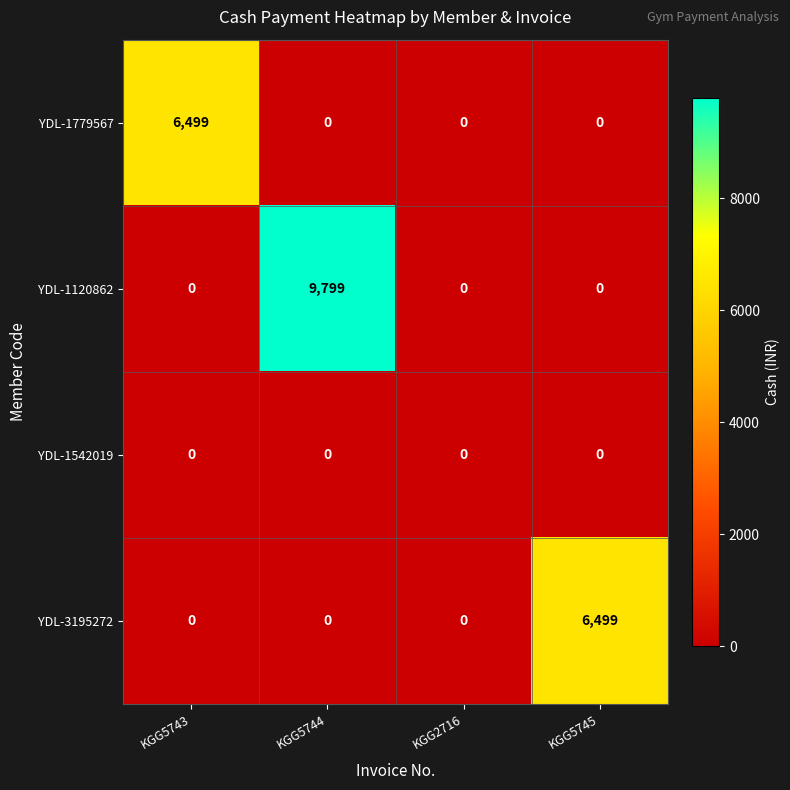

Reading left to right, extract all data points from this chart.

YDL-1779567: 6499	0	0	0
YDL-1120862: 0	9799	0	0
YDL-1542019: 0	0	0	0
YDL-3195272: 0	0	0	6499